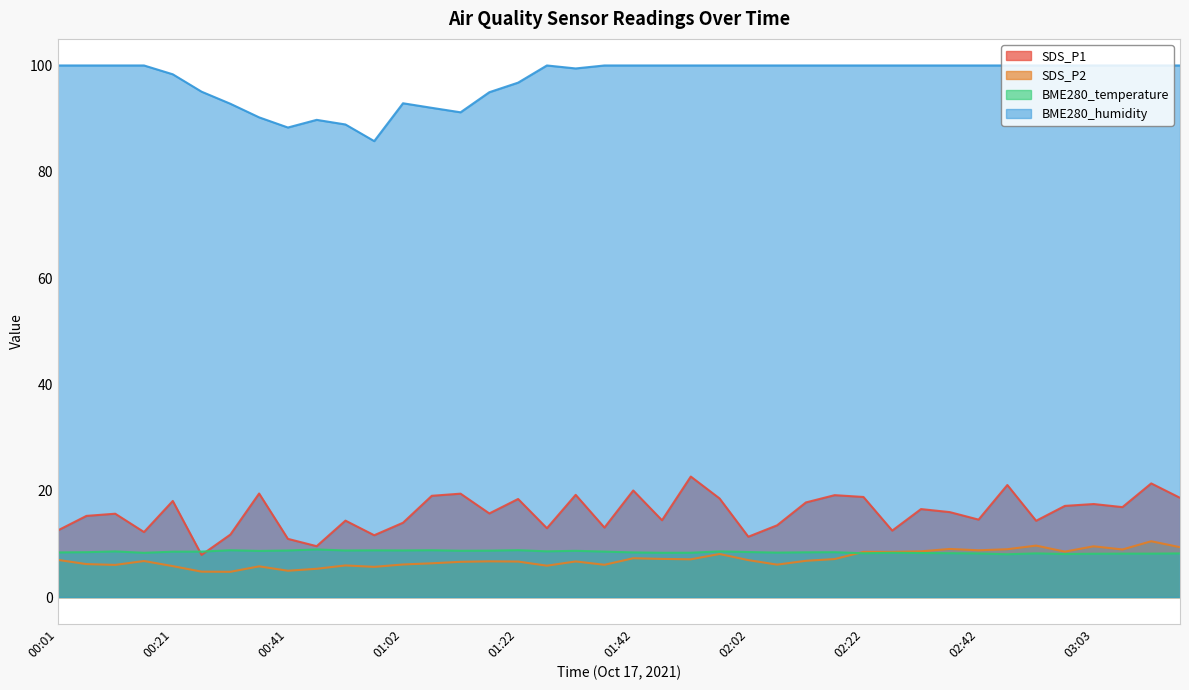

How many categories are shown in the chart?

40